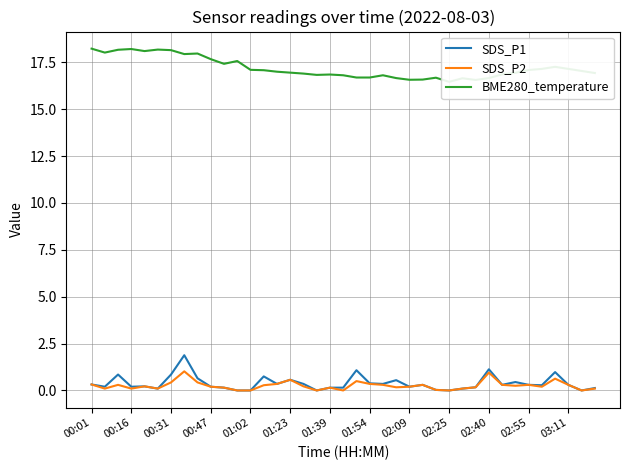

Does the chart have visible grid lines?

Yes